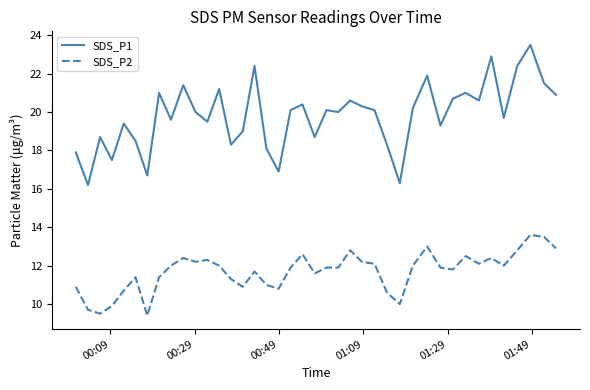

True or false: SDS_P1 and SDS_P2 cross at least once.

False